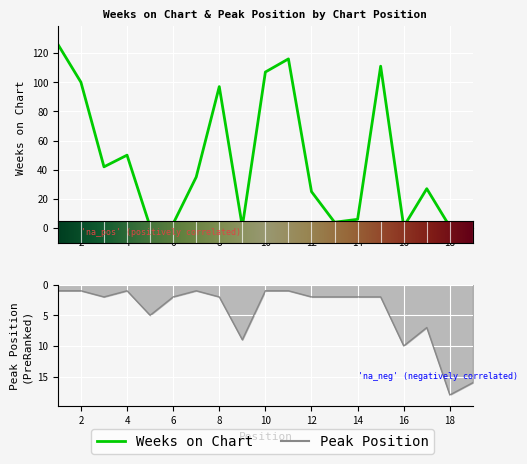

Which series has the largest total across all categories?

Weeks on Chart